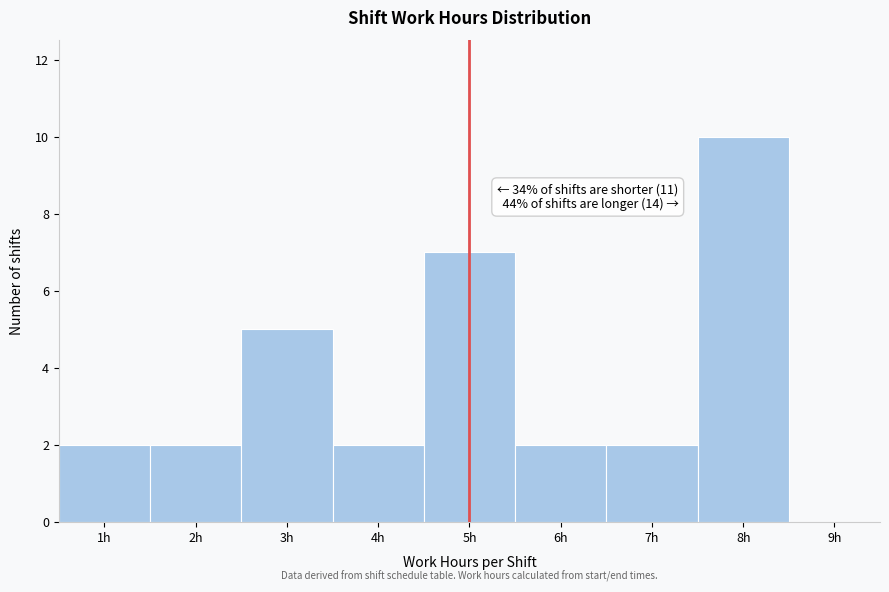

Over which range of the x-axis is the bar tallest?

7.5 to 8.5